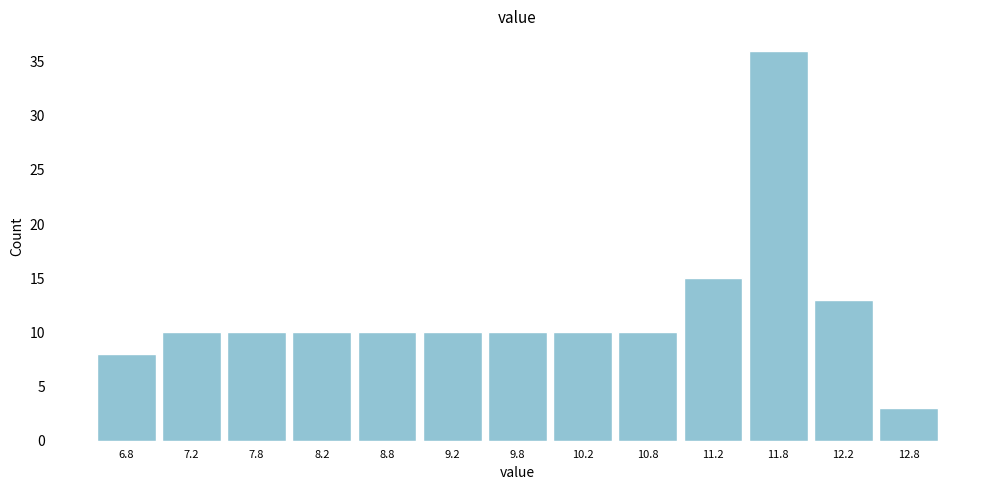

Reading left to right, transcribe this chart: for each bar, give the range it covers on the x-axis and its height. The values are not printed on the chart, so give them approximately, as read against the axis.

6.5 to 7.0: 8
7.0 to 7.5: 10
7.5 to 8.0: 10
8.0 to 8.5: 10
8.5 to 9.0: 10
9.0 to 9.5: 10
9.5 to 10.0: 10
10.0 to 10.5: 10
10.5 to 11.0: 10
11.0 to 11.5: 15
11.5 to 12.0: 36
12.0 to 12.5: 13
12.5 to 13.0: 3